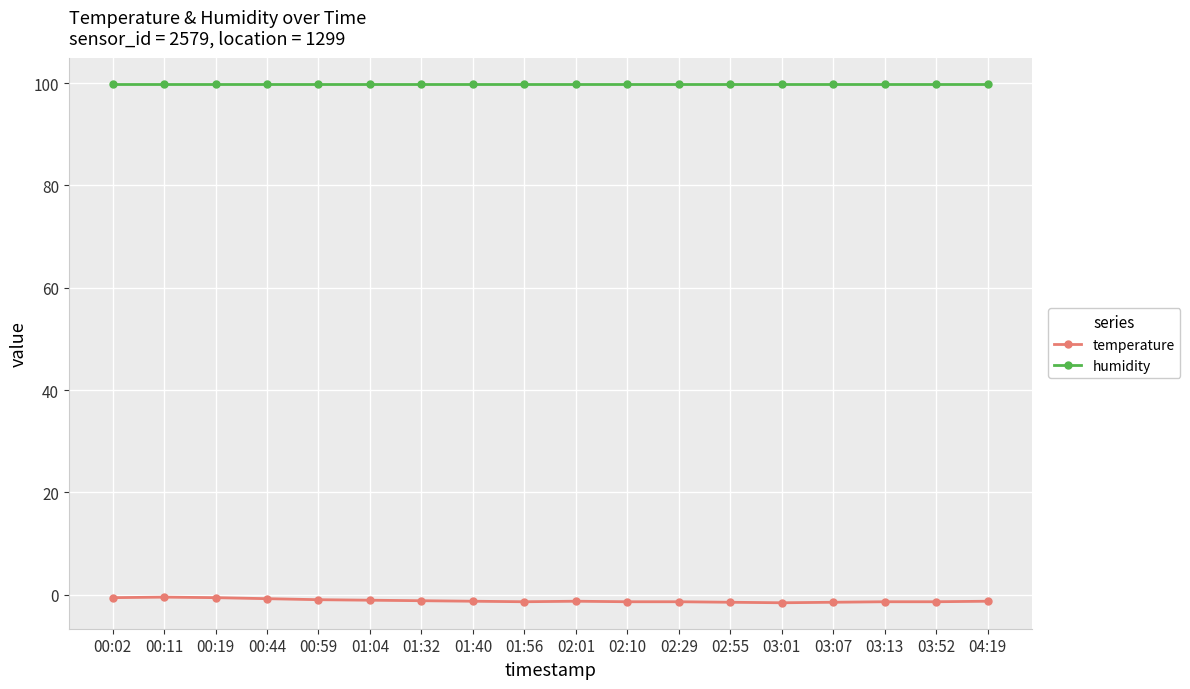

Which series has the widest spread of values?

temperature